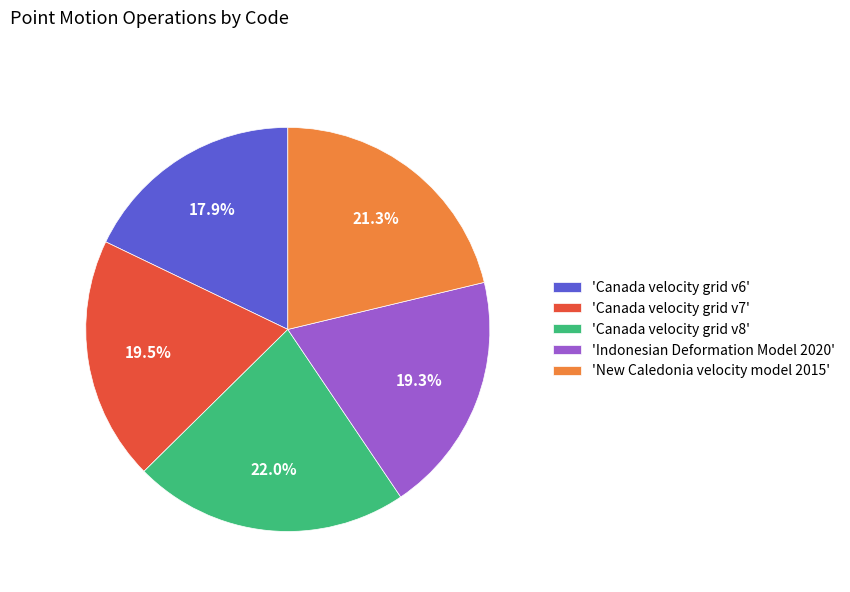

What is the largest slice in the pie chart?

'Canada velocity grid v8'